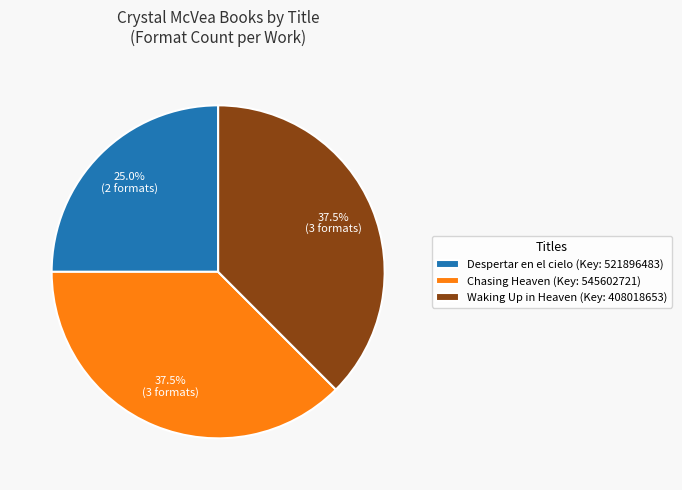

How many slices are in this pie chart?

3